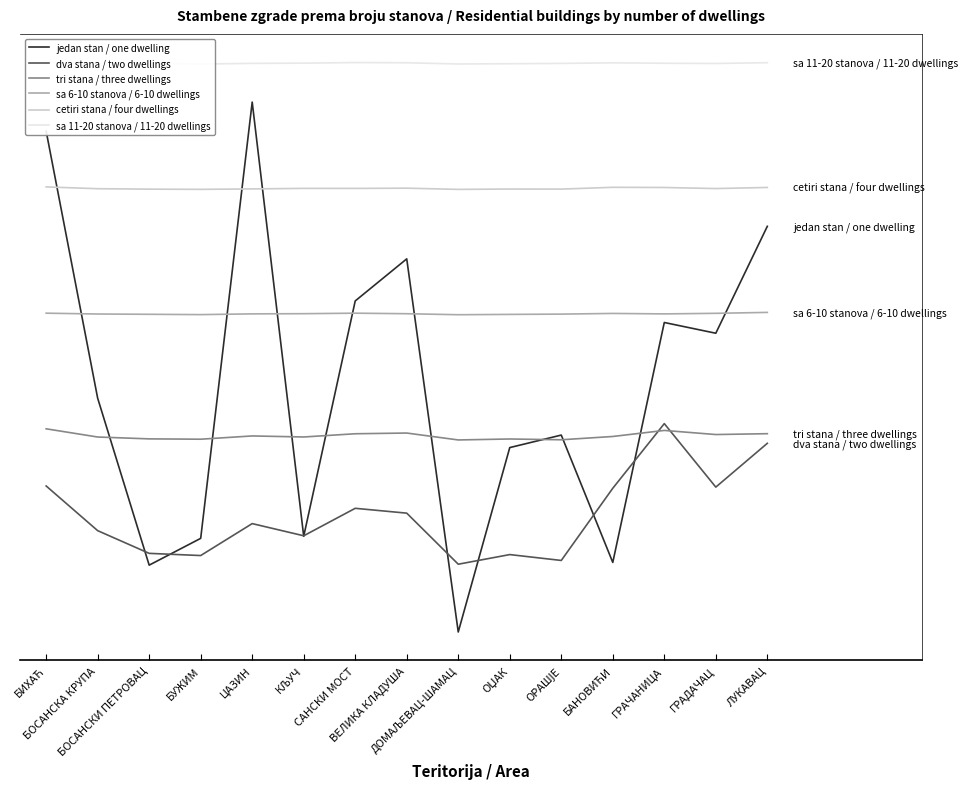

List the labels in order of jedan stan / one dwelling value, smallest first.

ДОМАЉЕВАЦ-ШАМАЦ, БОСАНСКИ ПЕТРОВАЦ, БАНОВИЋИ, БУЖИМ, КЉУЧ, ОЏАК, ОРАШЈЕ, БОСАНСКА КРУПА, ГРАДАЧАЦ, ГРАЧАНИЦА, САНСКИ МОСТ, ВЕЛИКА КЛАДУША, ЛУКАВАЦ, БИХАЋ, ЦАЗИН